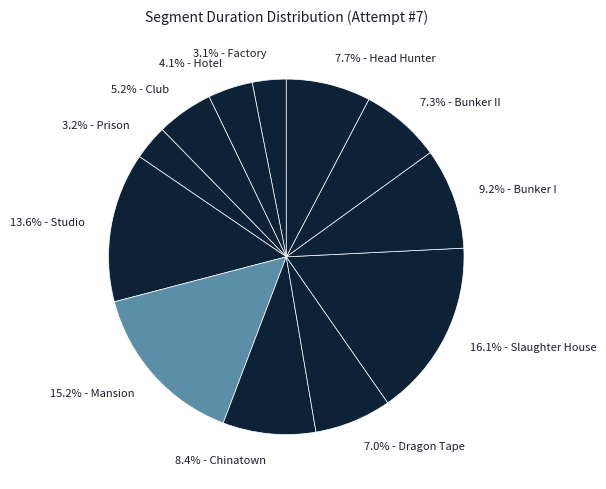

Is there a majority slice in this chart?

No